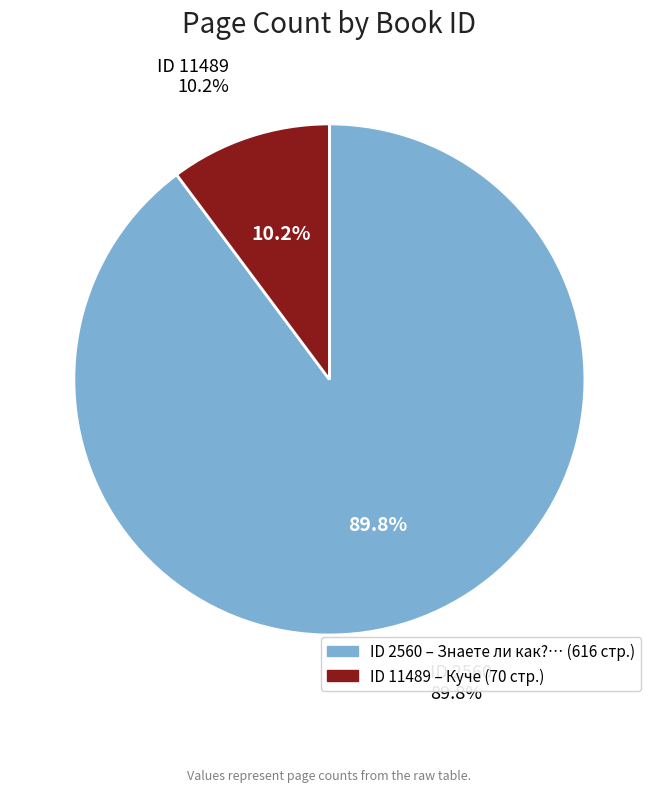

Combined, what portion of the pie is 11489 and 2560?

100.0%